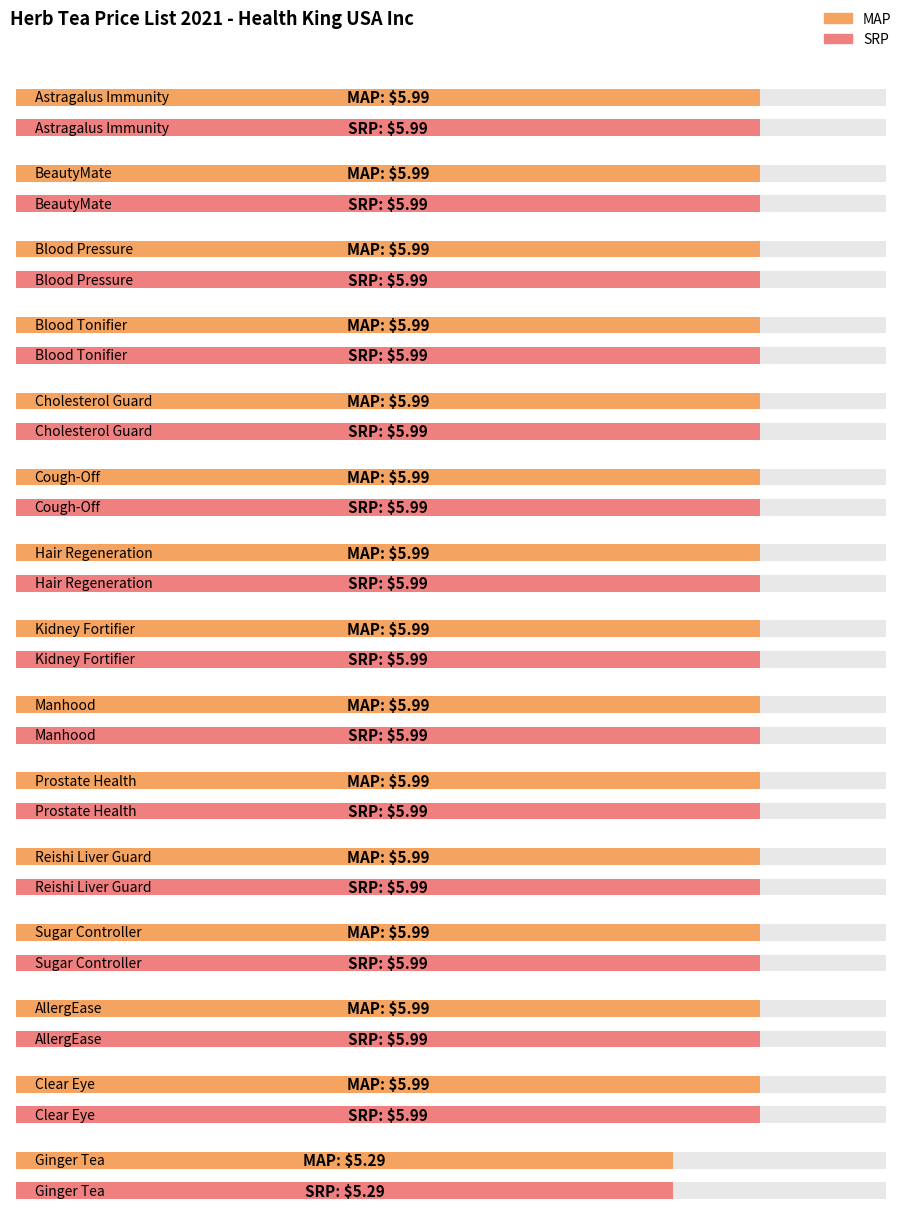

What are all the series names shown in the legend?

MAP, SRP